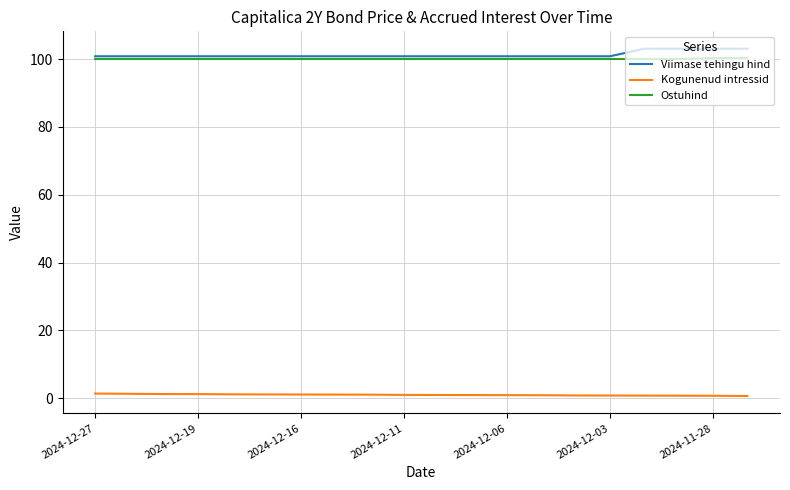

What is the highest value of the Ostuhind series?

100.3